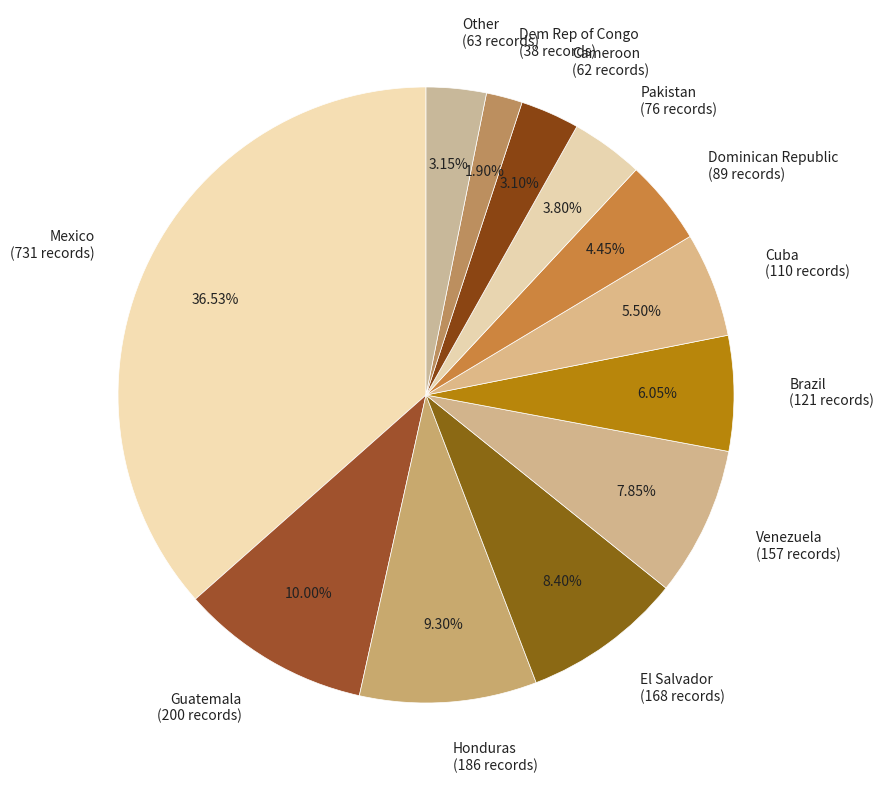

How many slices are in this pie chart?

12